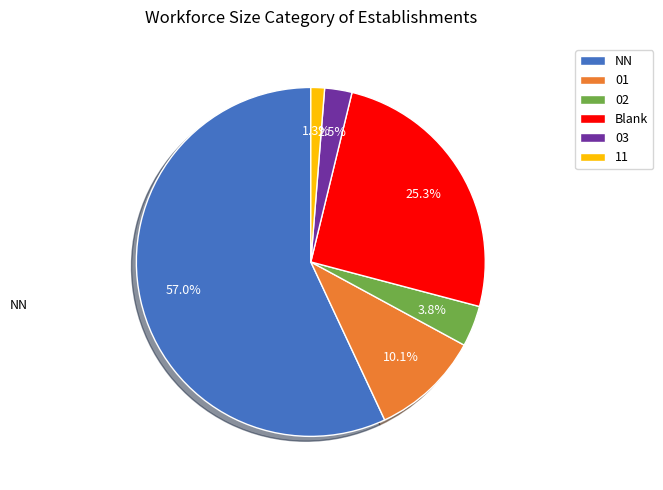

How many slices are in this pie chart?

6